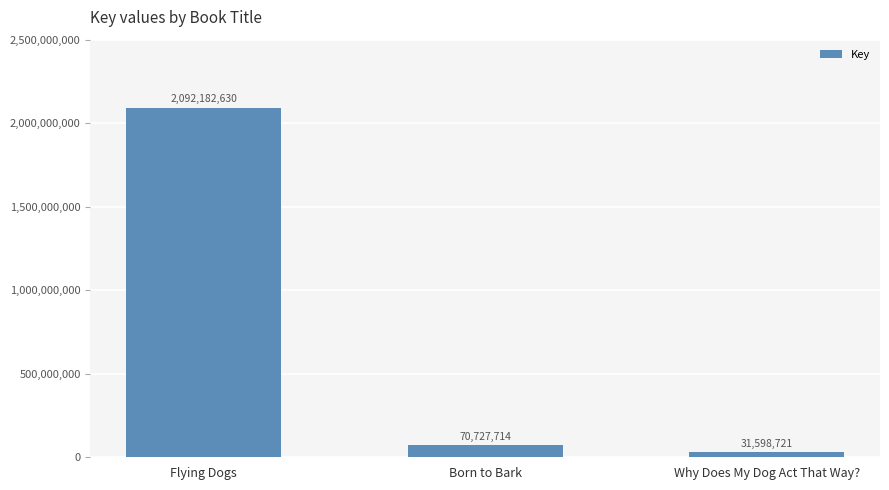

What is the sum of the values at Born to Bark and Flying Dogs?

2162910344